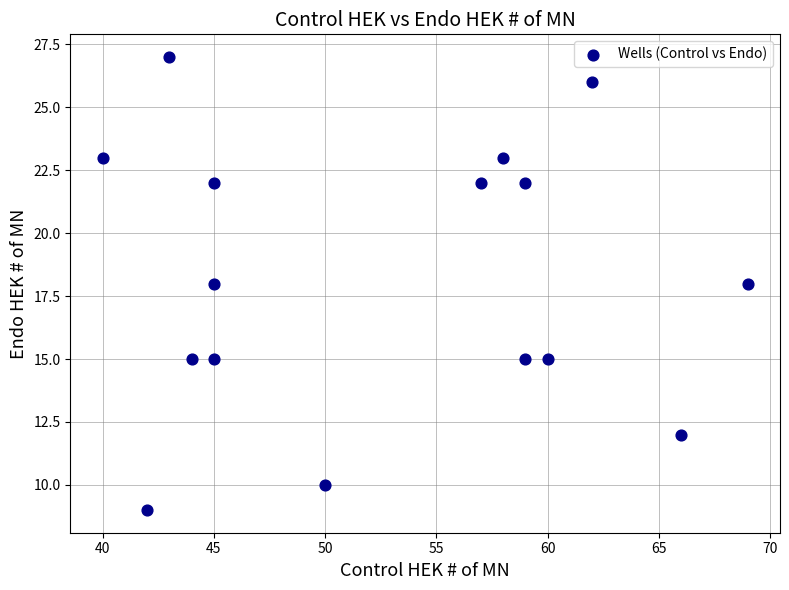

What is the range of X values (max minus min)?

29